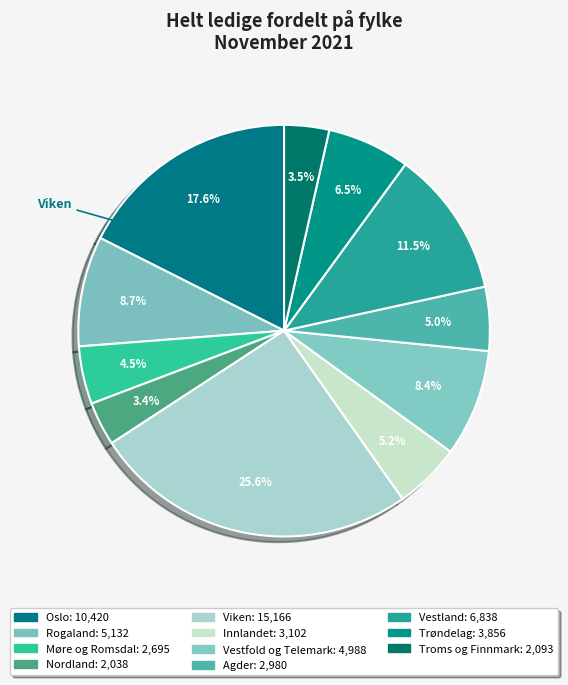

How many slices are in this pie chart?

11